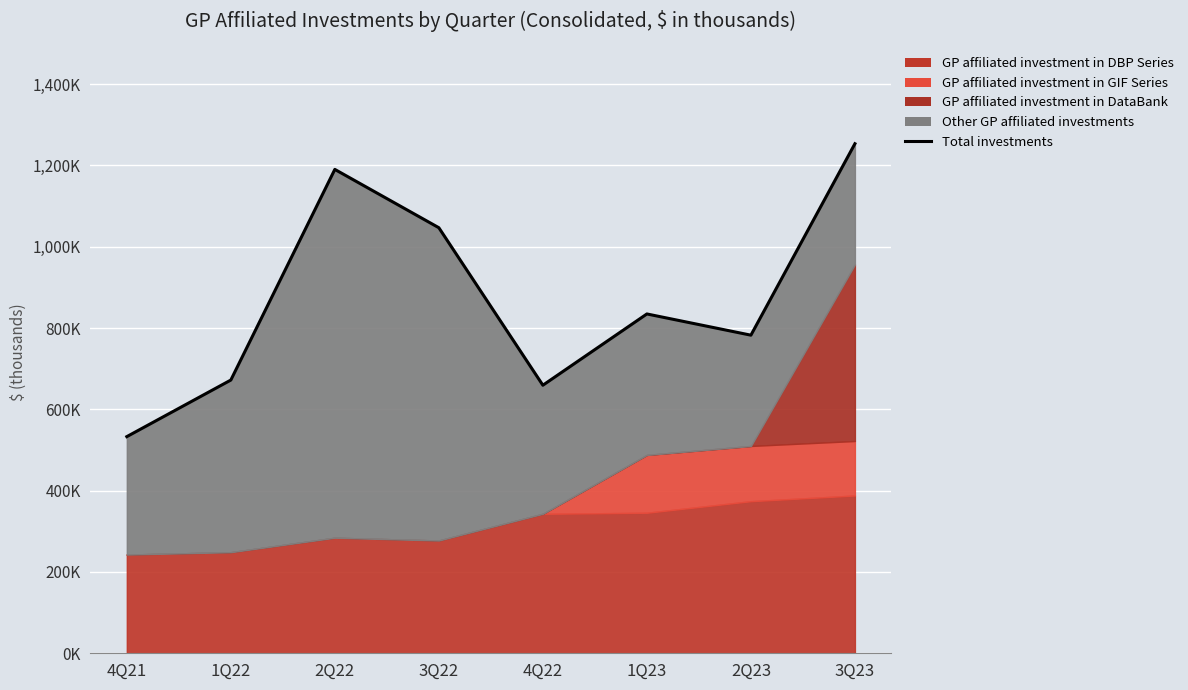

List the labels in order of value, largest first.

3Q23, 2Q22, 3Q22, 1Q23, 2Q23, 1Q22, 4Q22, 4Q21